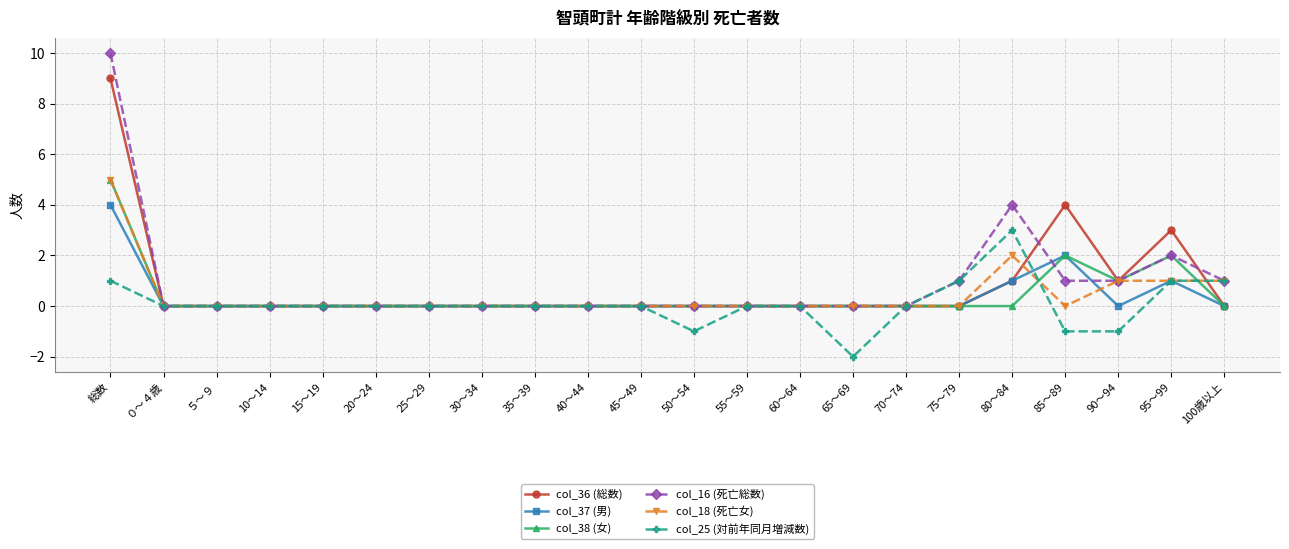

At which category is the sum across all series the highest?

総数